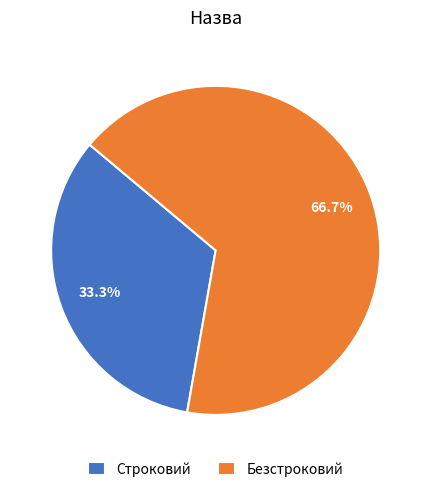

To the nearest percent, what portion does Строковий represent?

33%